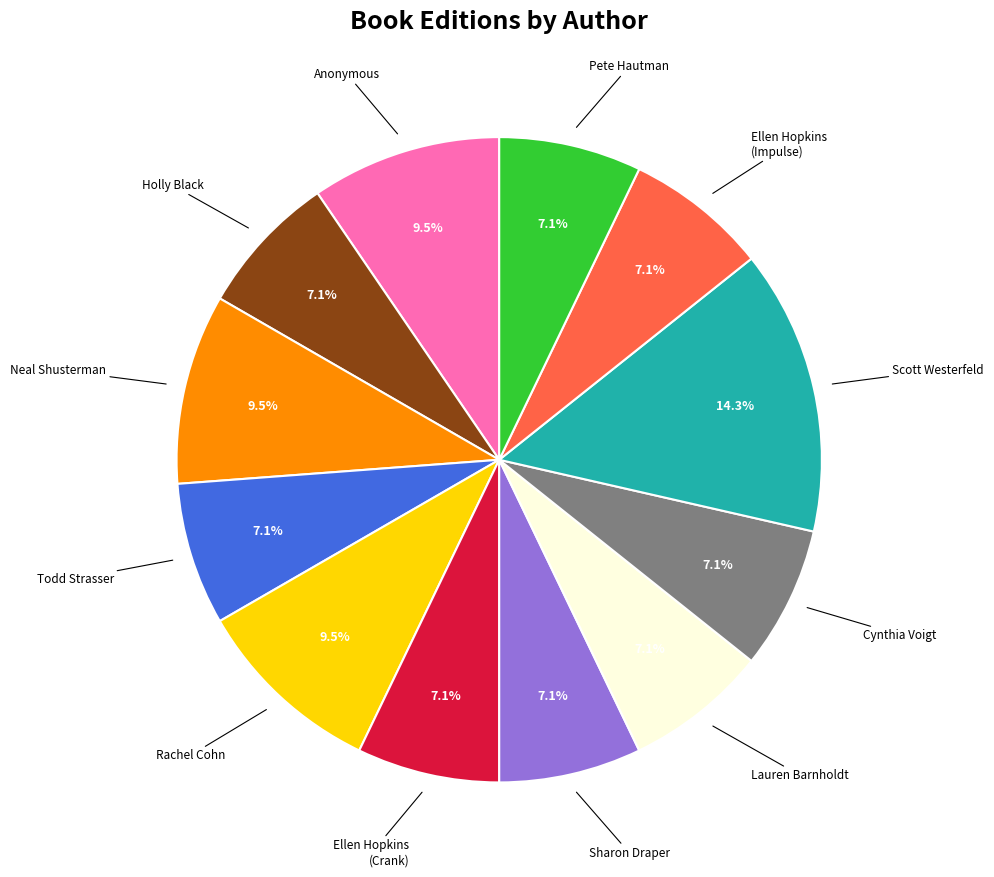

Does any single category account for the majority?

No